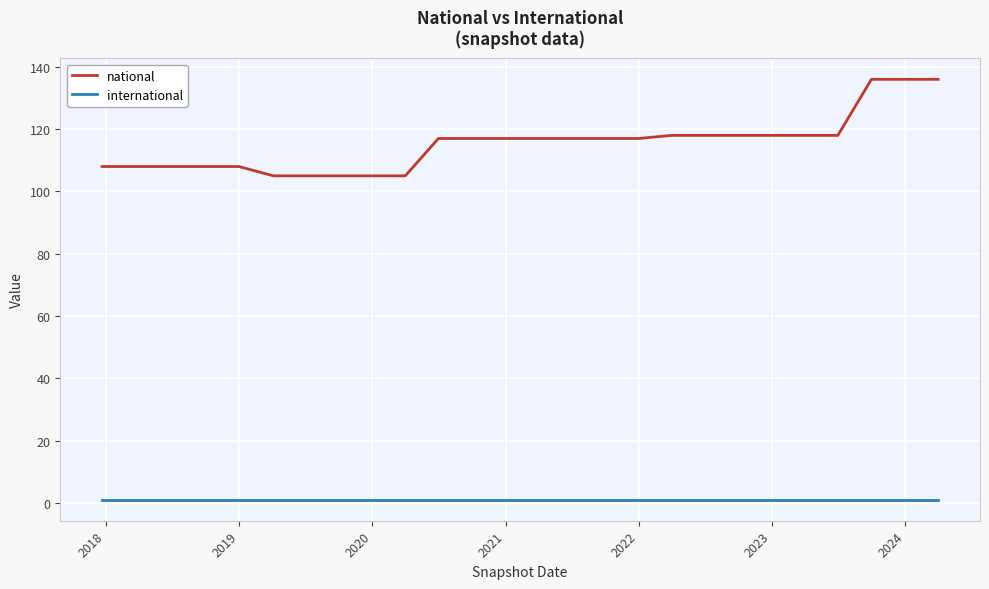

What is the difference between the second highest and minimum values in the national series?

31